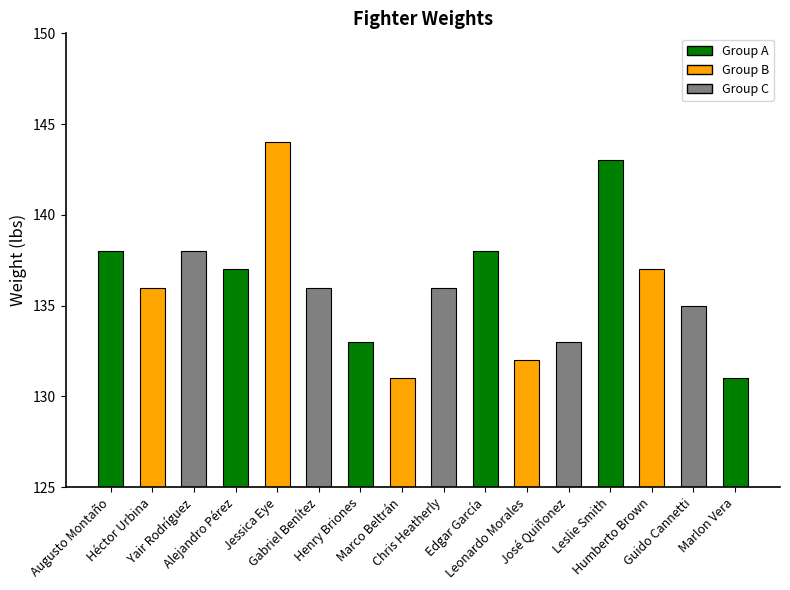

What is the label of the 12th bar from the right?

Jessica Eye